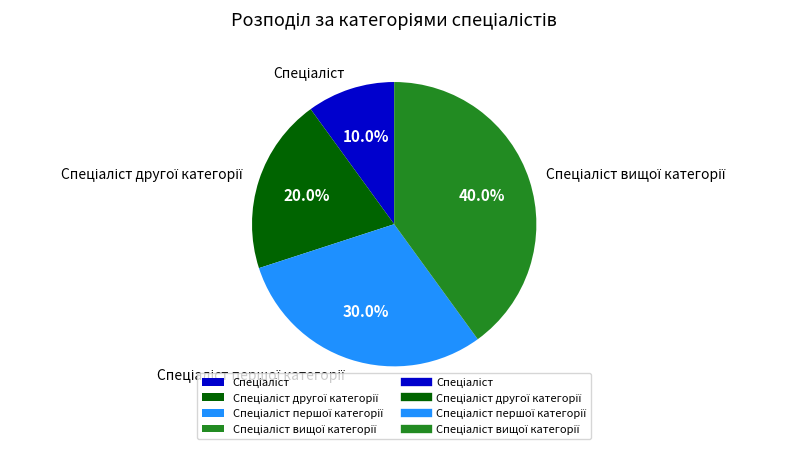

Is there a majority slice in this chart?

No